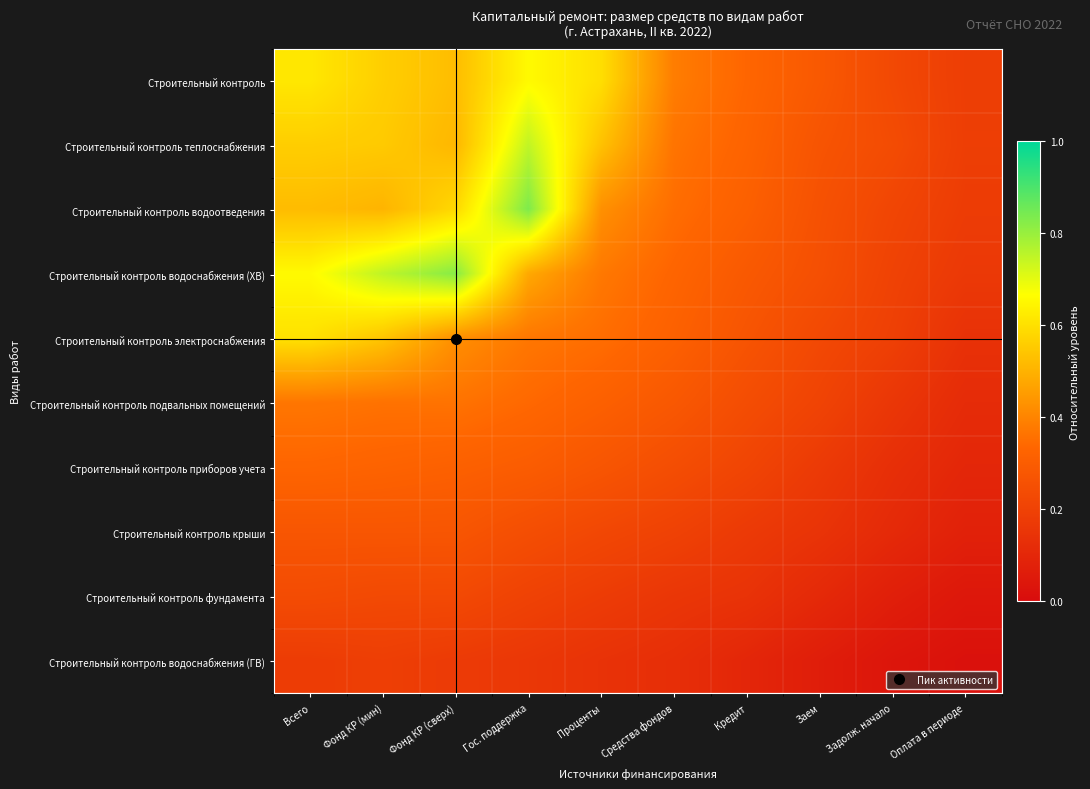

List the series in order of their peak value, lowest first.

Строительный контроль водоснабжения (ГВ), Строительный контроль фундамента, Строительный контроль крыши, Строительный контроль приборов учета, Строительный контроль подвальных помещений, Строительный контроль электроснабжения, Строительный контроль, Строительный контроль теплоснабжения, Строительный контроль водоснабжения (ХВ), Строительный контроль водоотведения